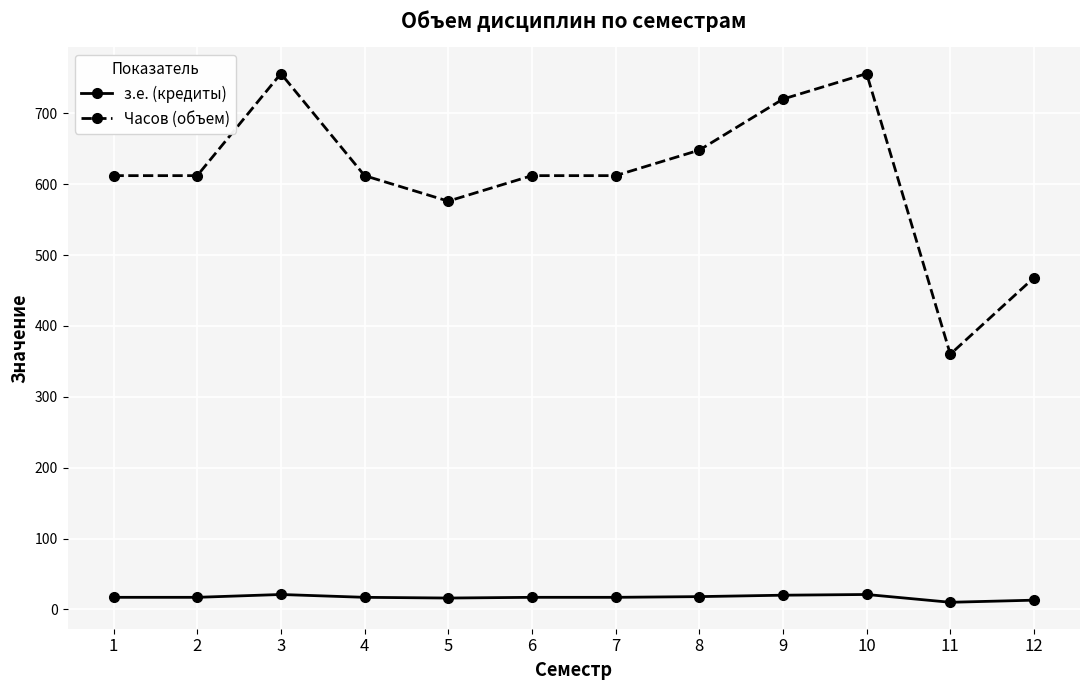

Count the number of categories in the chart.

12